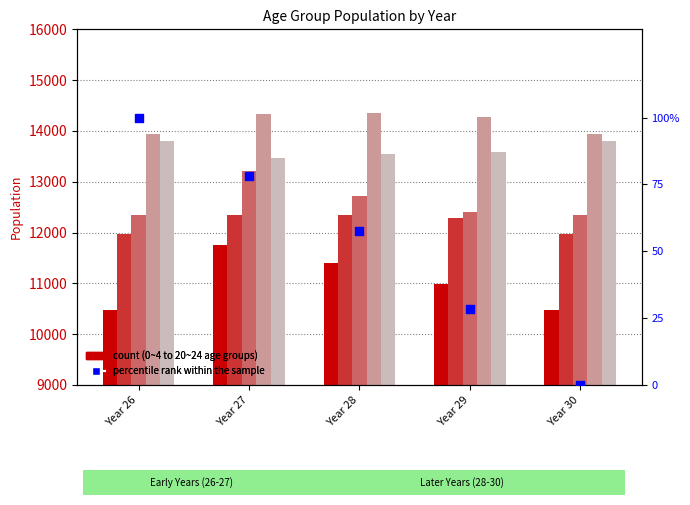

At which category is the sum across all series the highest?

Year 27